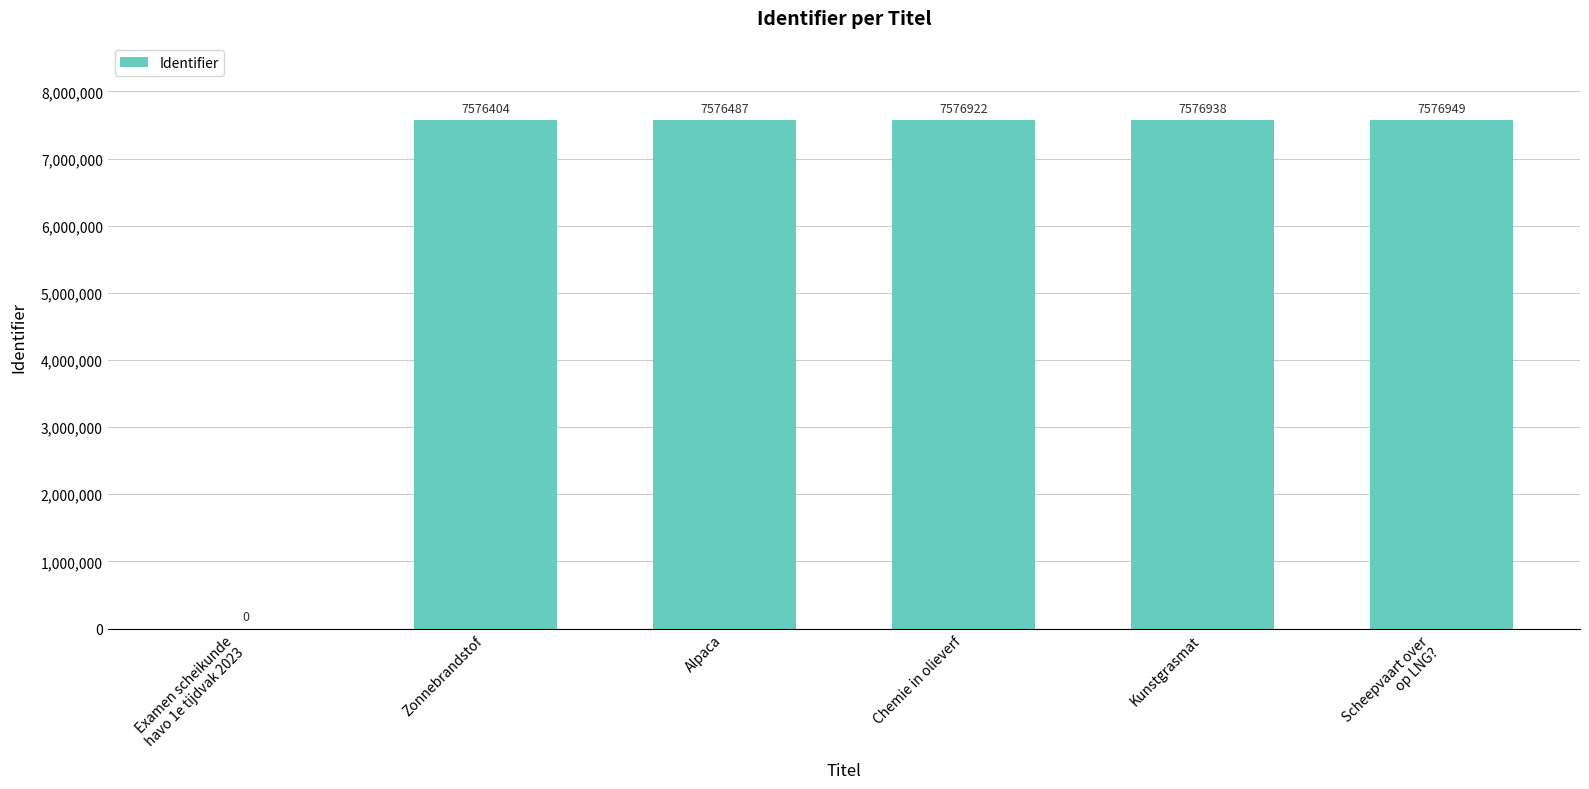

What is the greatest value displayed?

7576949